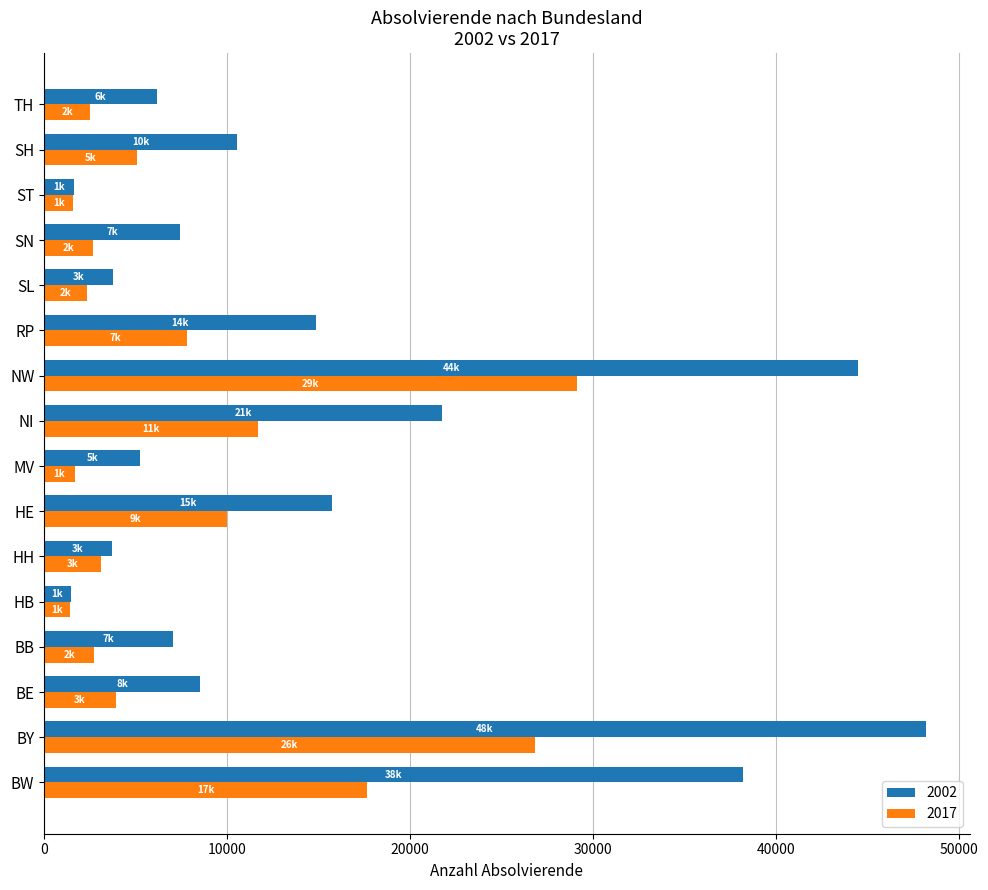

List the series in order of their peak value, lowest first.

2017, 2002